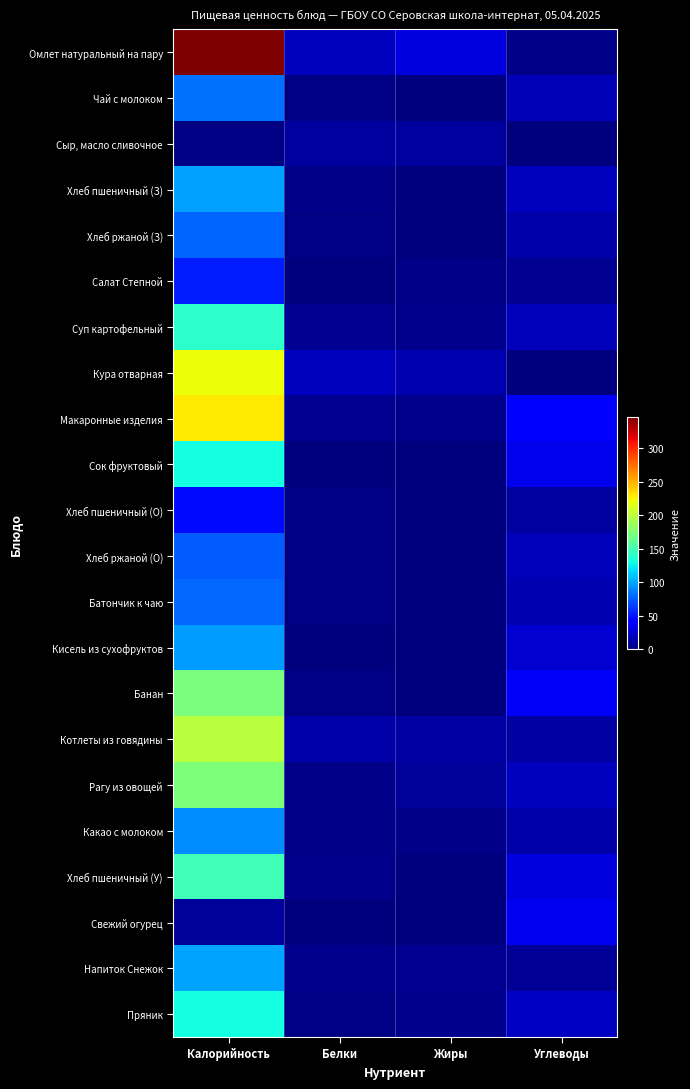

At which category is the sum across all series the highest?

Калорийность